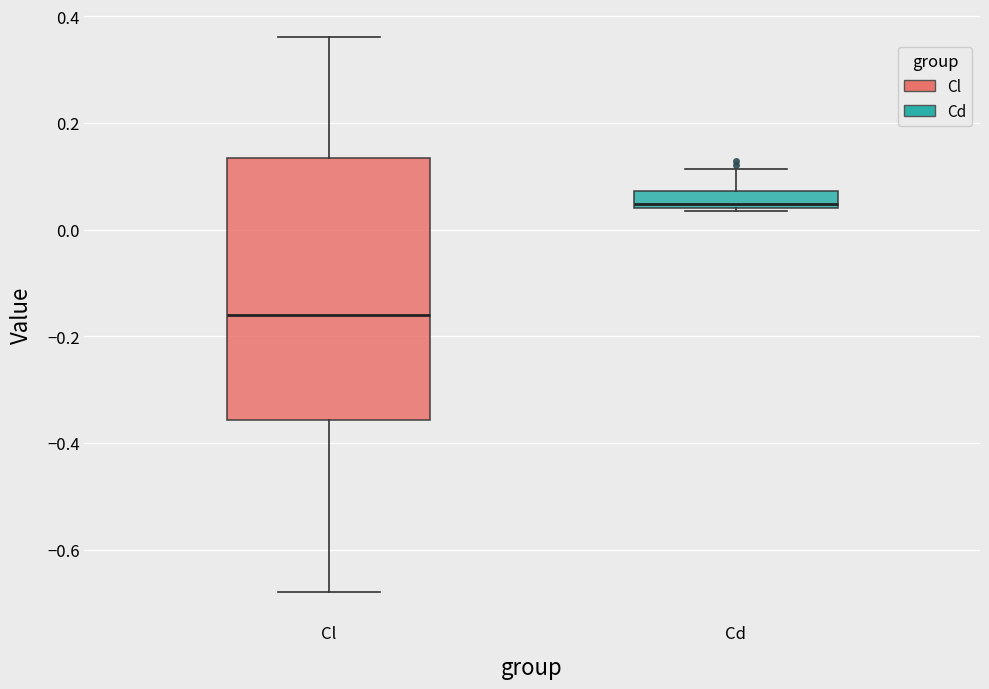

Reading left to right, transcribe this box plot: for each box, give where its median line is, the range the box spans, and where its two whiskers end, as read against the y-axis. The values are not printed on the chart, so give them approximately, as read against the axis.

Cl: median -0.16, box -0.36 to 0.14, whiskers -0.68 to 0.36
Cd: median 0.04 (just above the box's lower edge), box 0.04 to 0.08, whiskers 0.04 (just below the box's lower edge) to 0.12